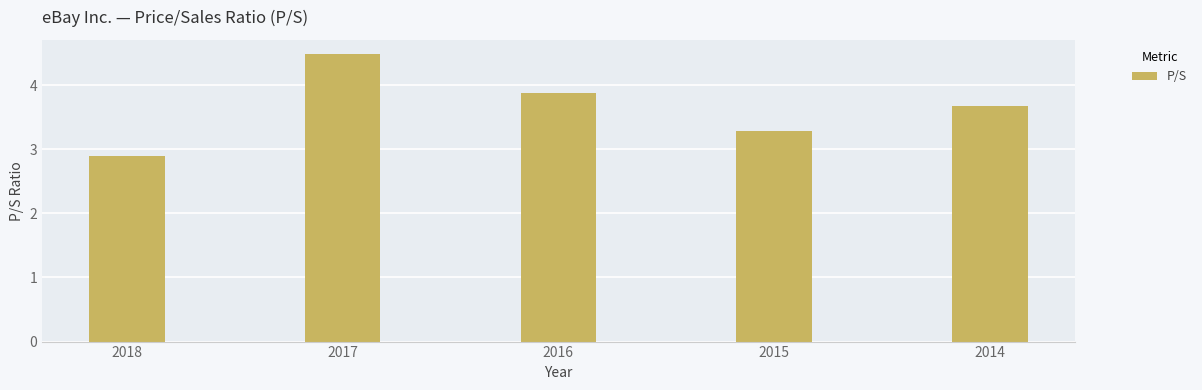

What is the greatest value displayed?

4.5